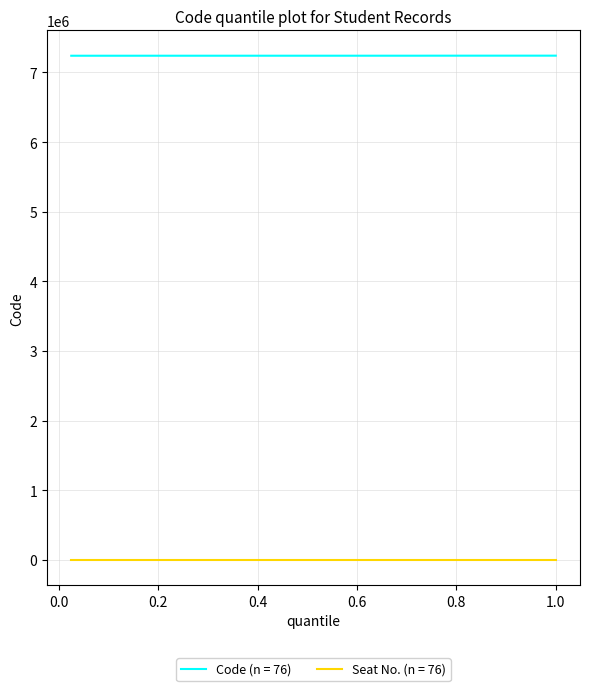

List the series in order of their overall mean, highest first.

Code (n = 76), Seat No. (n = 76)